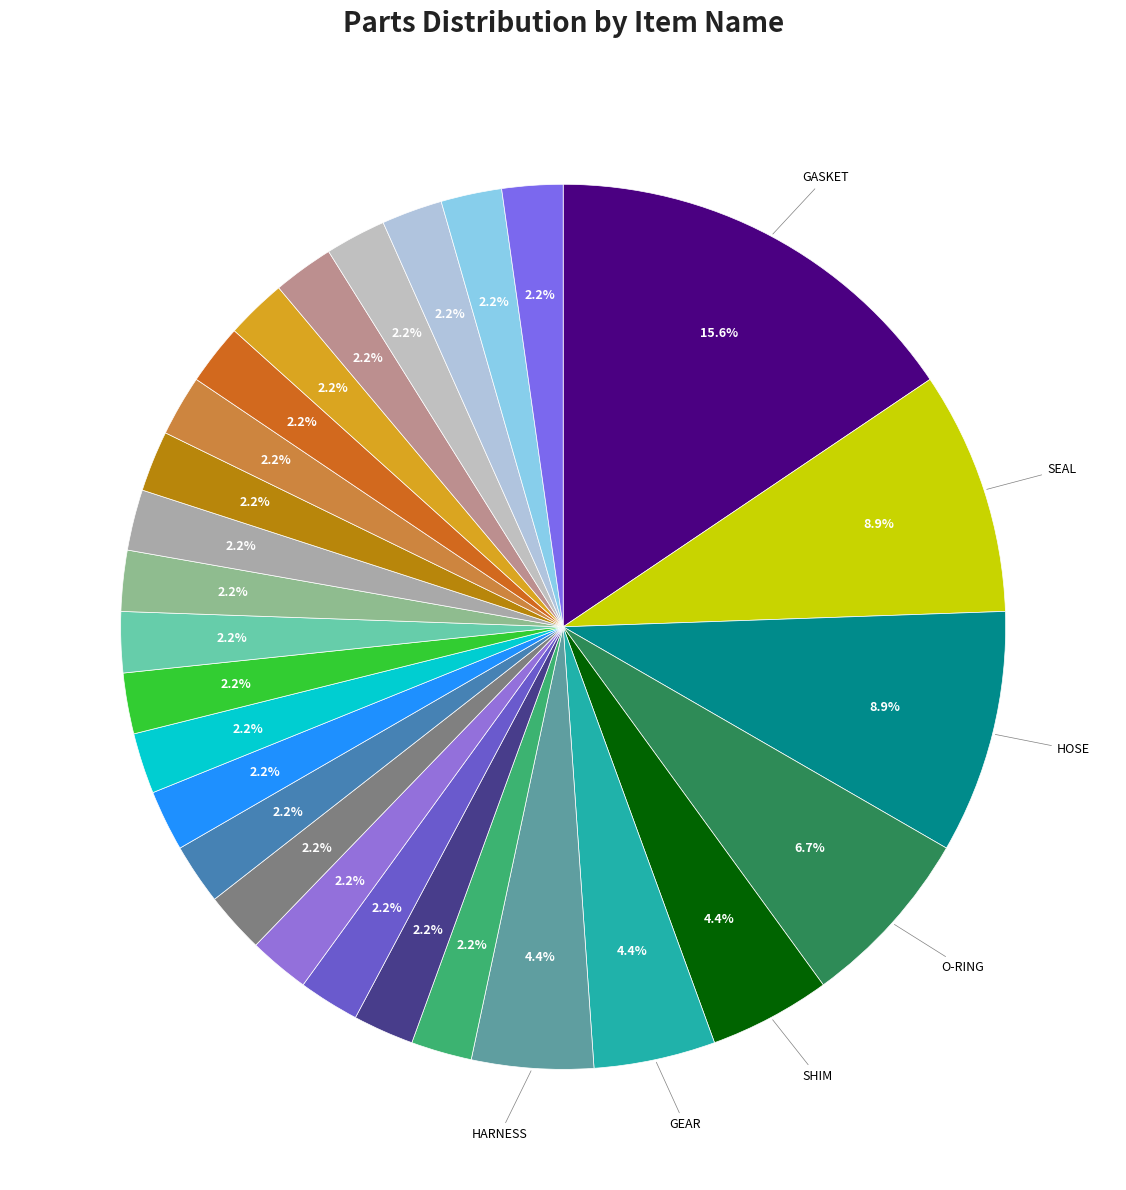

How many segments does this pie chart have?

28